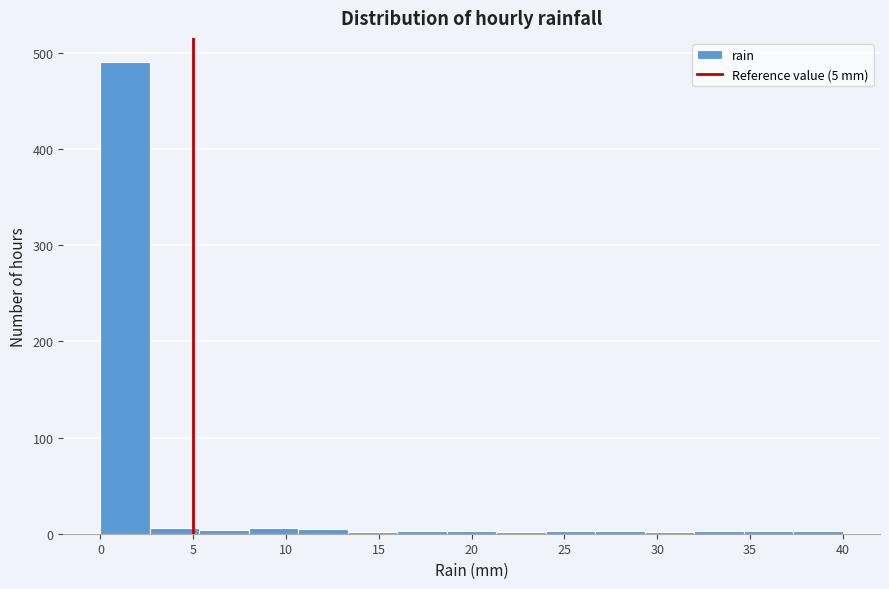

Which range on the x-axis has the tallest bar?

0.0 to 2.5